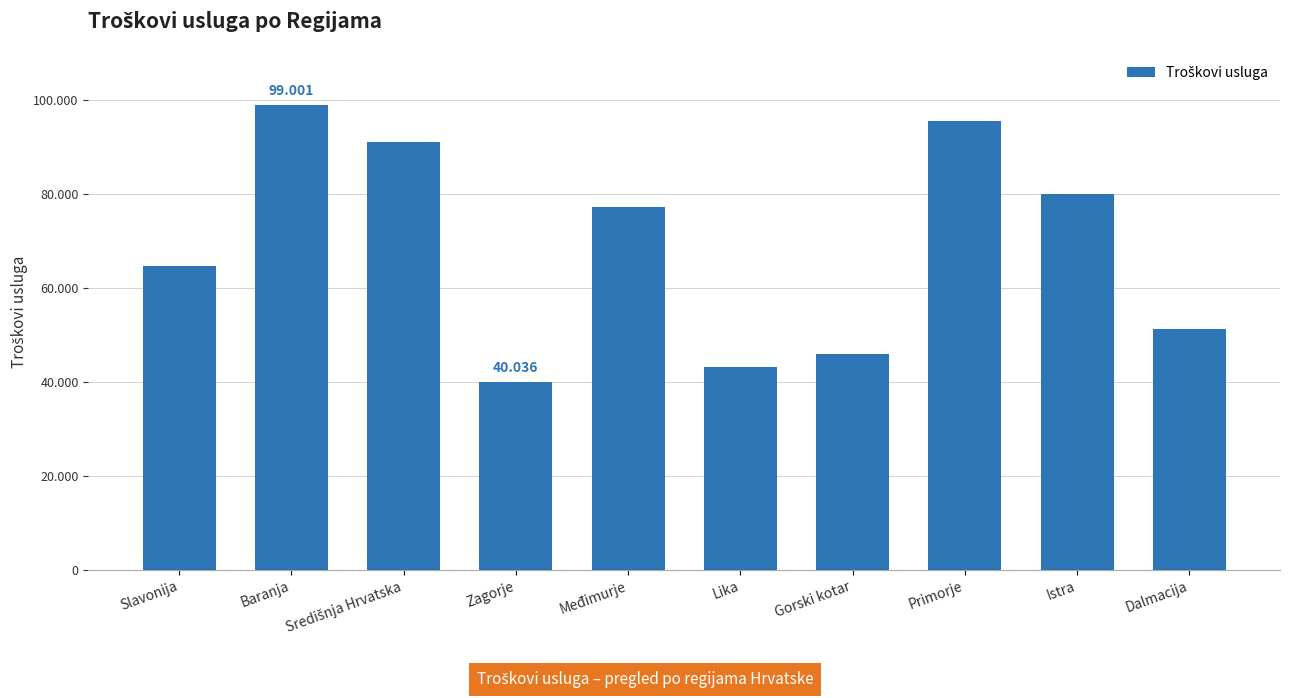

Reading right to left, extract all data points from this chart.

Dalmacija=51267	Istra=80122	Primorje=95633	Gorski kotar=45994	Lika=43303	Međimurje=77238	Zagorje=40036	Središnja Hrvatska=91039	Baranja=99001	Slavonija=64685